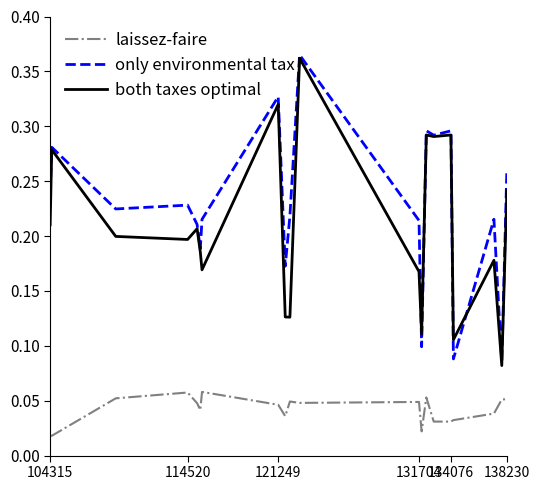

Which series has the largest total across all categories?

only environmental tax